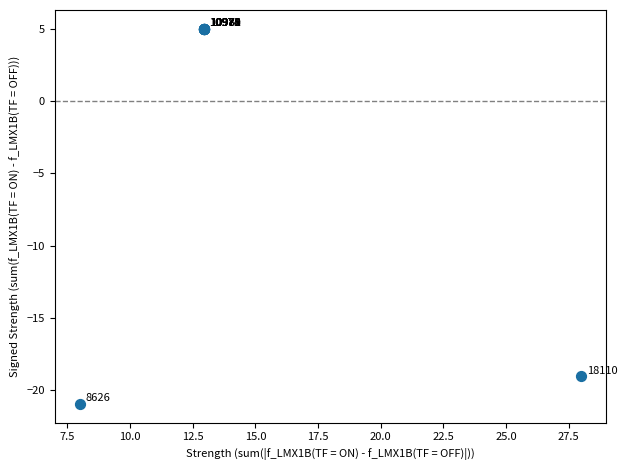

What Y value in the scatter plot is closest to -7?

5.0